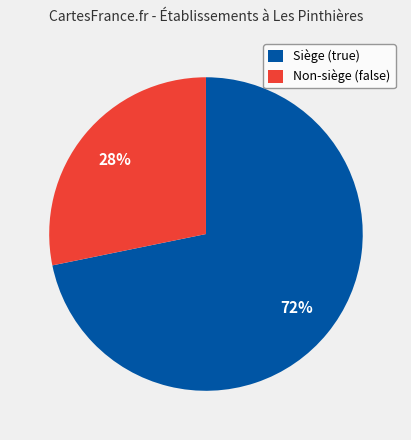

Combined, do Siège (true) and Non-siège (false) account for over 50%?

Yes